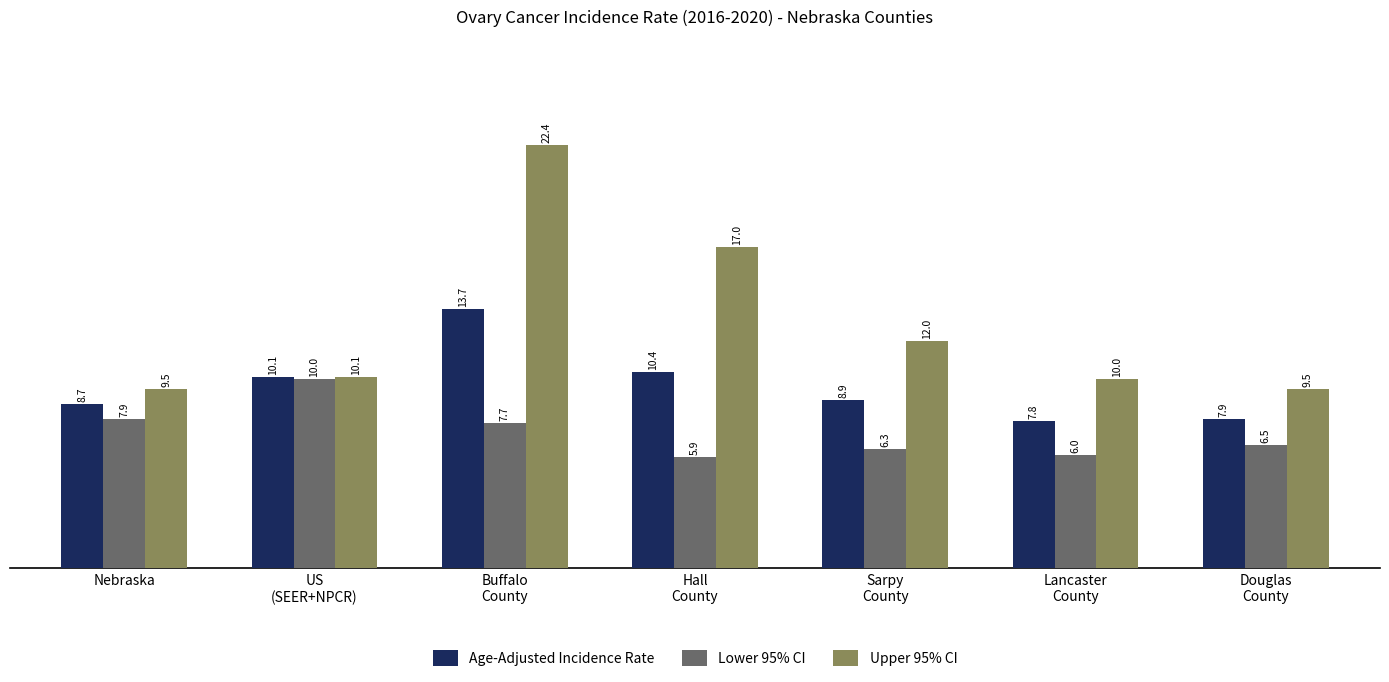

Between Buffalo
County and Lancaster
County, which series saw the biggest shift?

Upper 95% CI